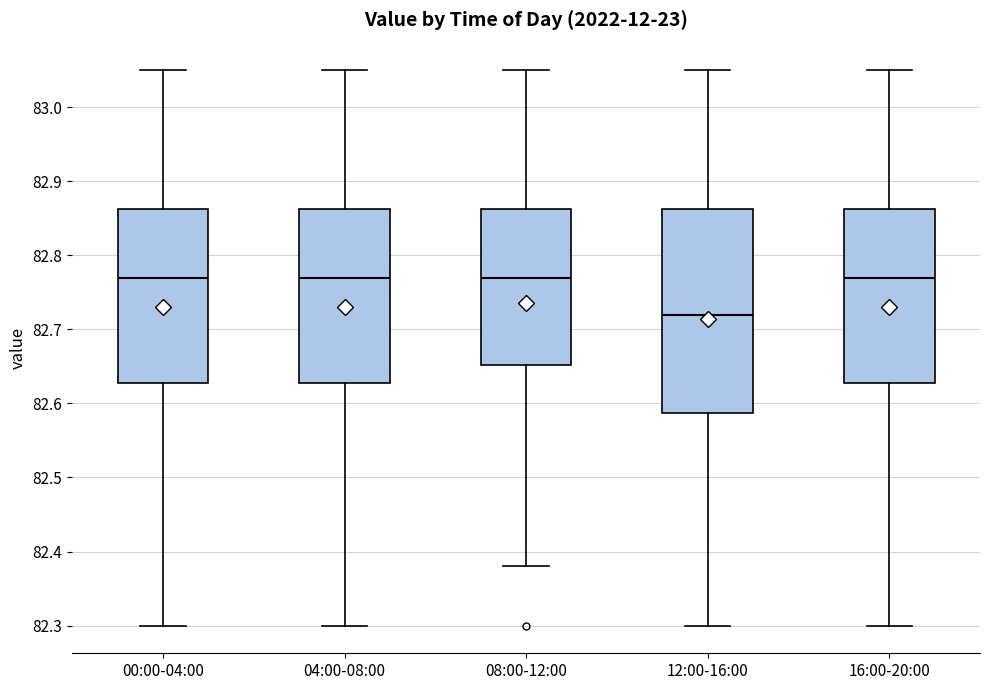

Which box has the lowest median line?

12:00-16:00